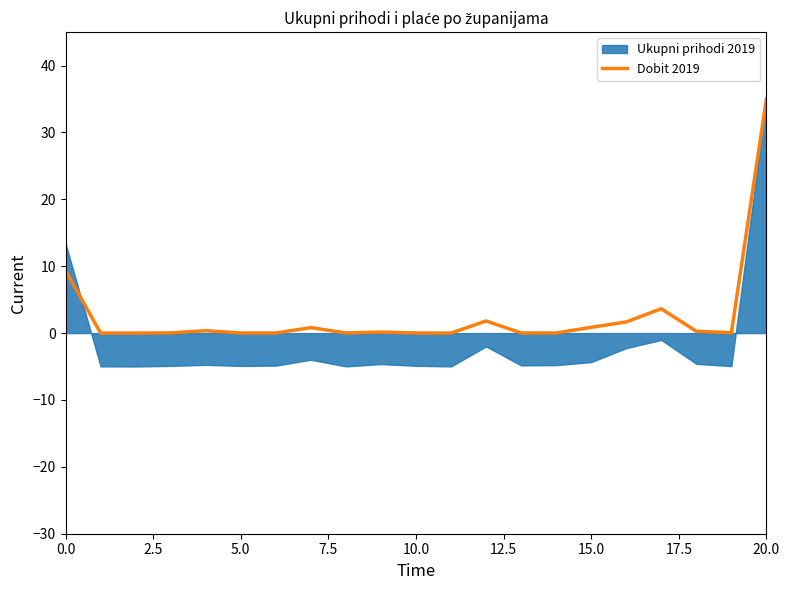

Is it true that Dobit 2019 equals 3.9 at 0.0?

False